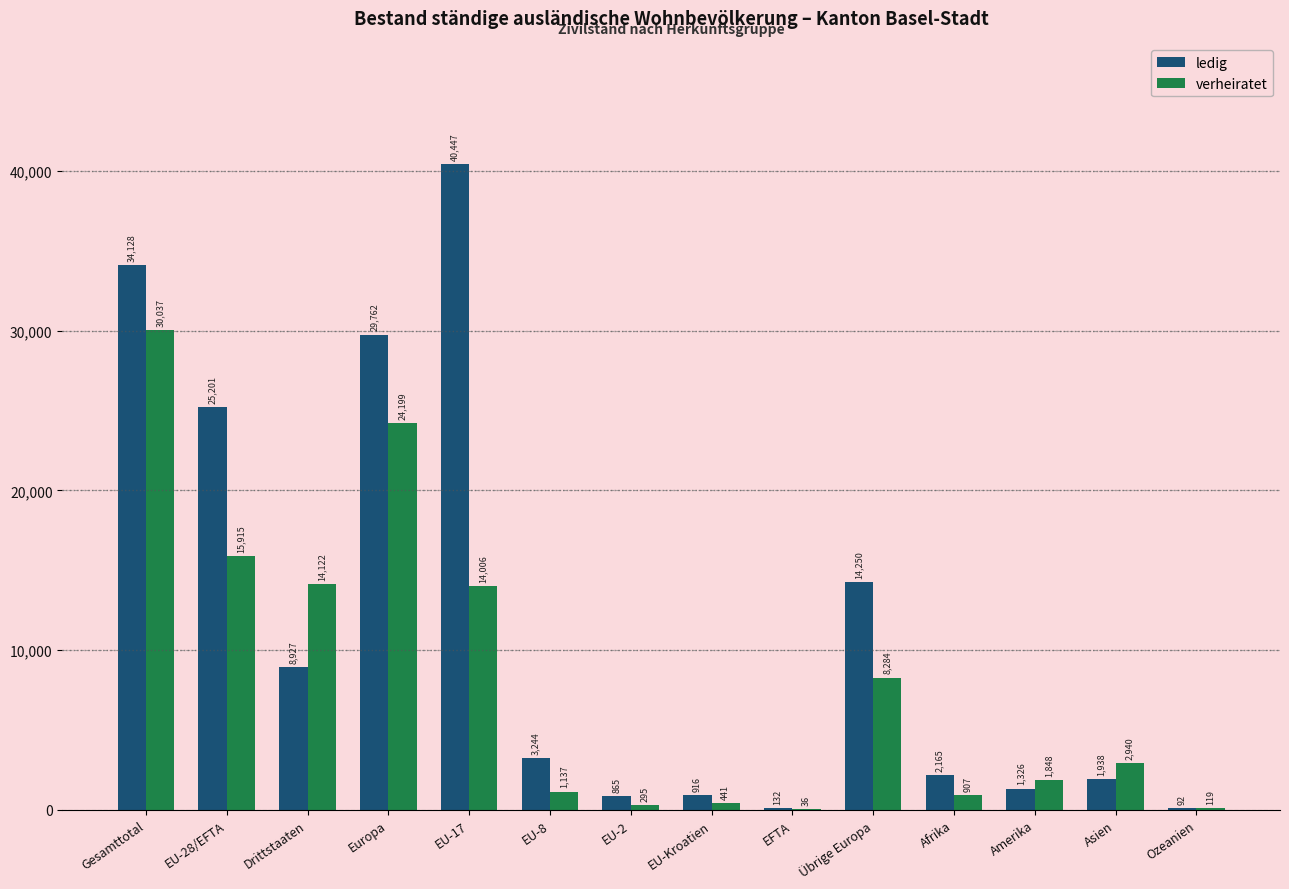

Is it true that verheiratet equals 295 at EU-2?

True